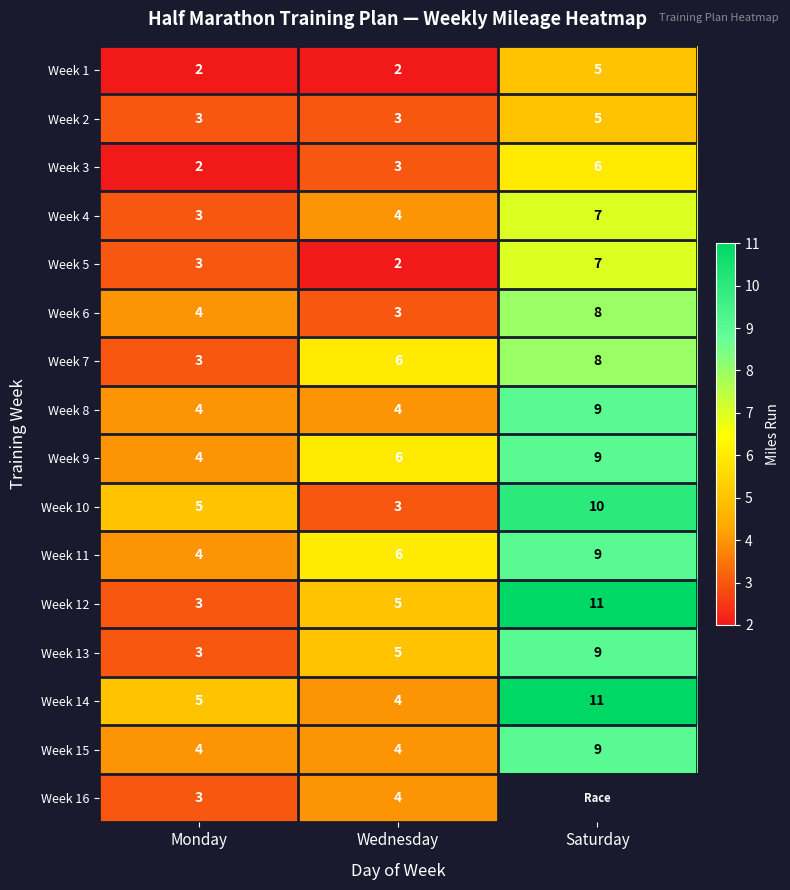

Which category has the lowest value in the Week 5 series?

Wednesday